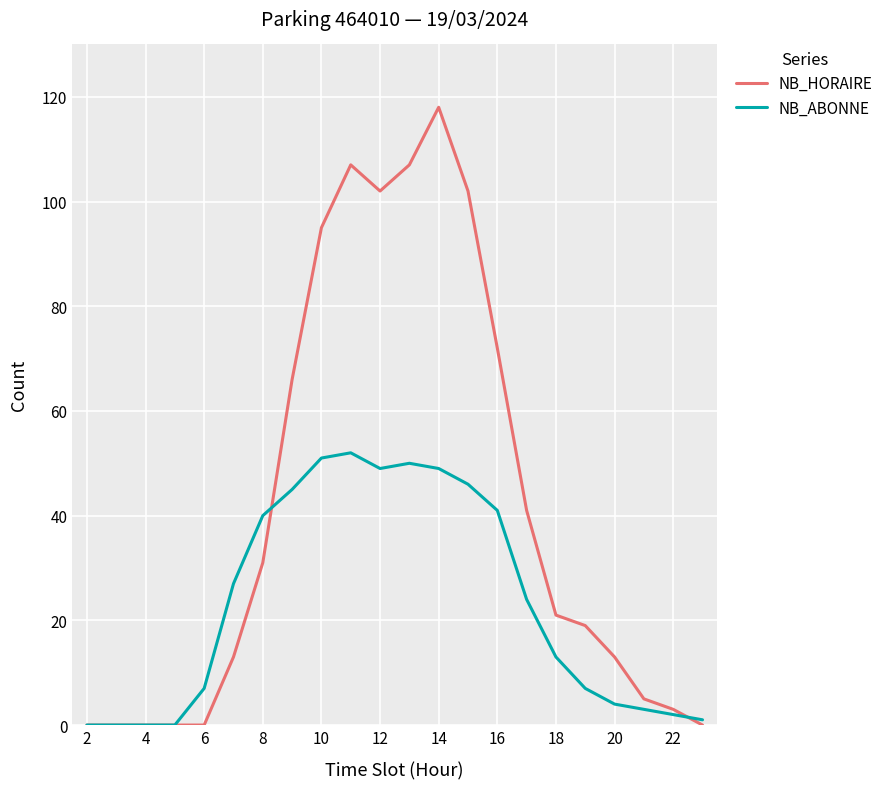

Reading right to left, what are all the values shown in this chart?

NB_HORAIRE: 0	3	5	13	19	21	41	72	102	118	107	102	107	95	66	31	13	0	0	0	0	0
NB_ABONNE: 1	2	3	4	7	13	24	41	46	49	50	49	52	51	45	40	27	7	0	0	0	0